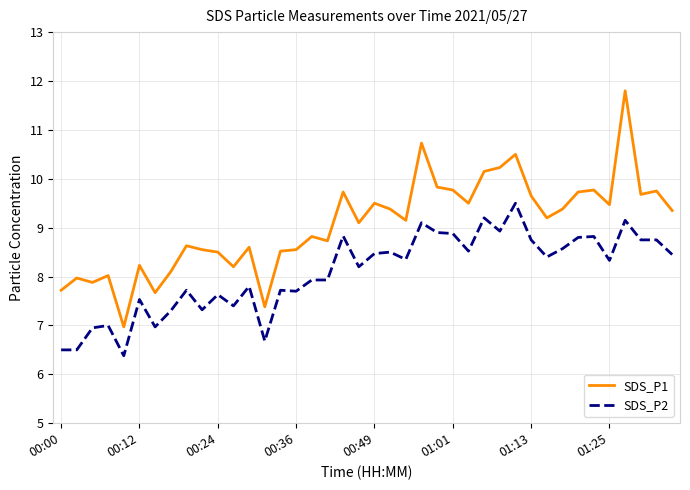

True or false: SDS_P2 and SDS_P1 intersect in this chart.

False